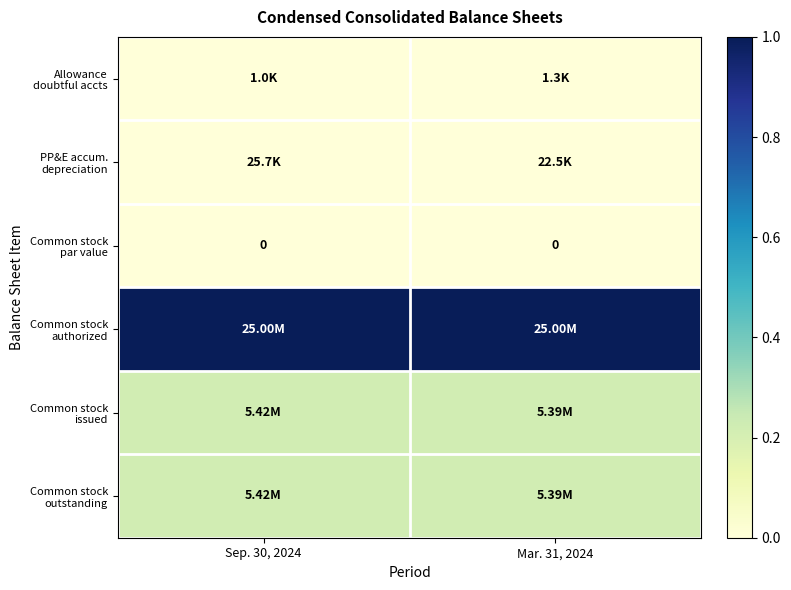

At which category is the sum across all series the highest?

Sep. 30, 2024